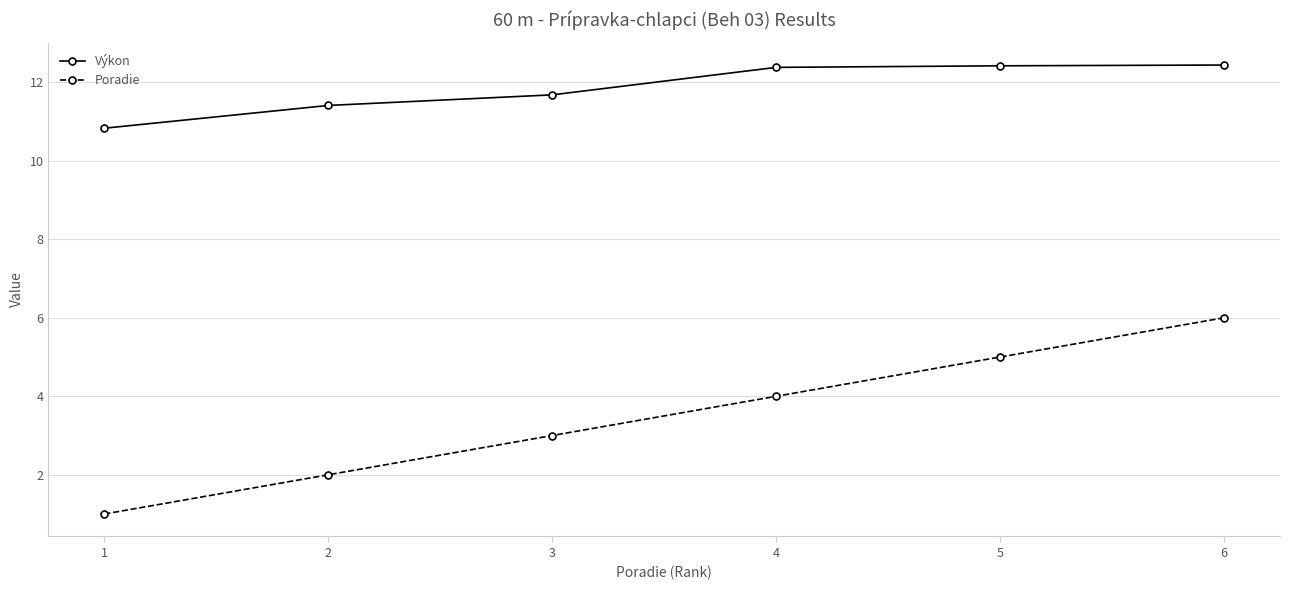

Does the chart display data point markers on the line(s)?

Yes